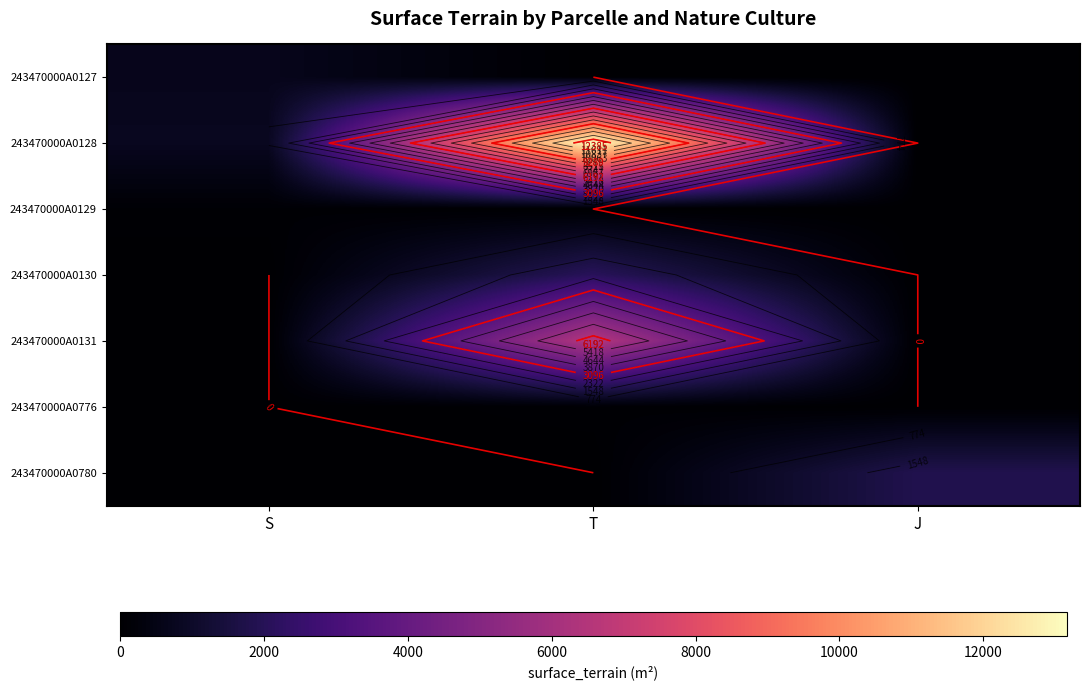

Is the value of 243470000A0131 at J greater than the value of 243470000A0776 at J?

No